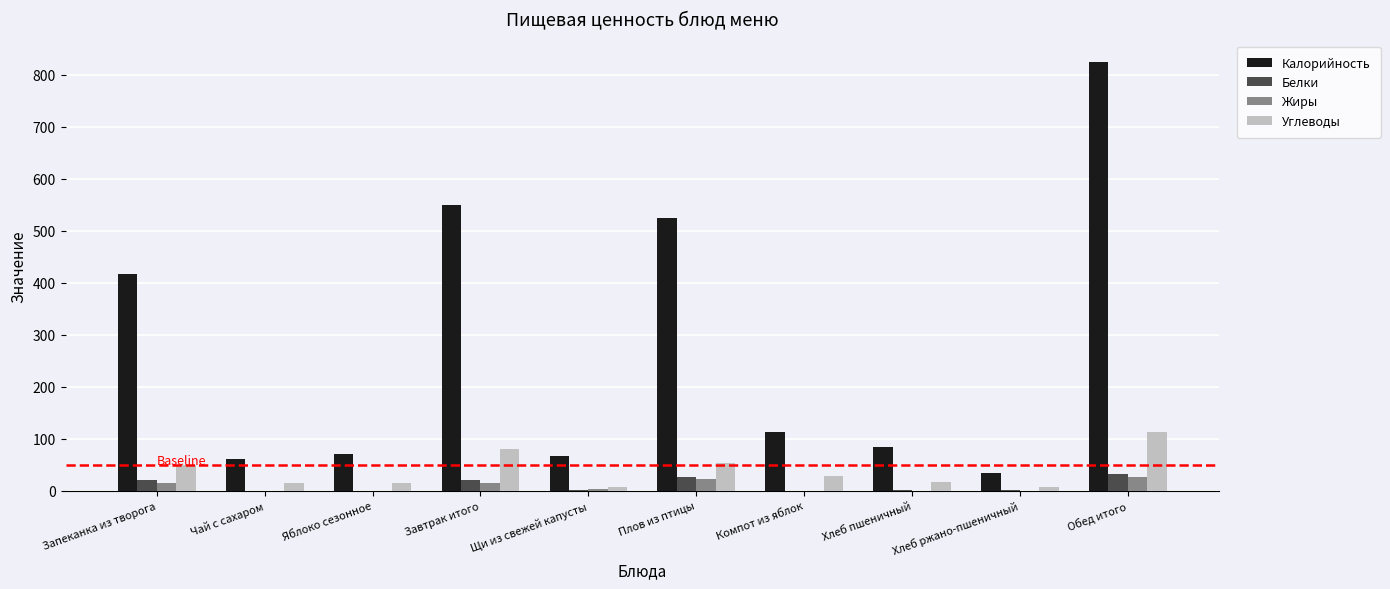

True or false: Калорийность has a value of 525.4 at Плов из птицы.

True